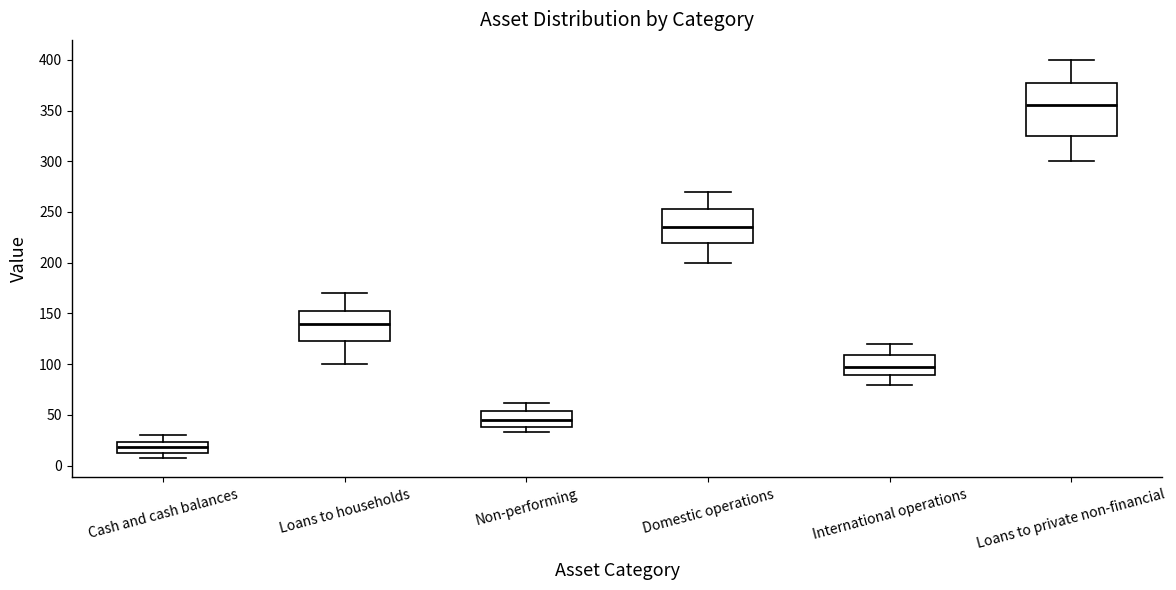

Which box has the lowest median line?

Cash and cash balances